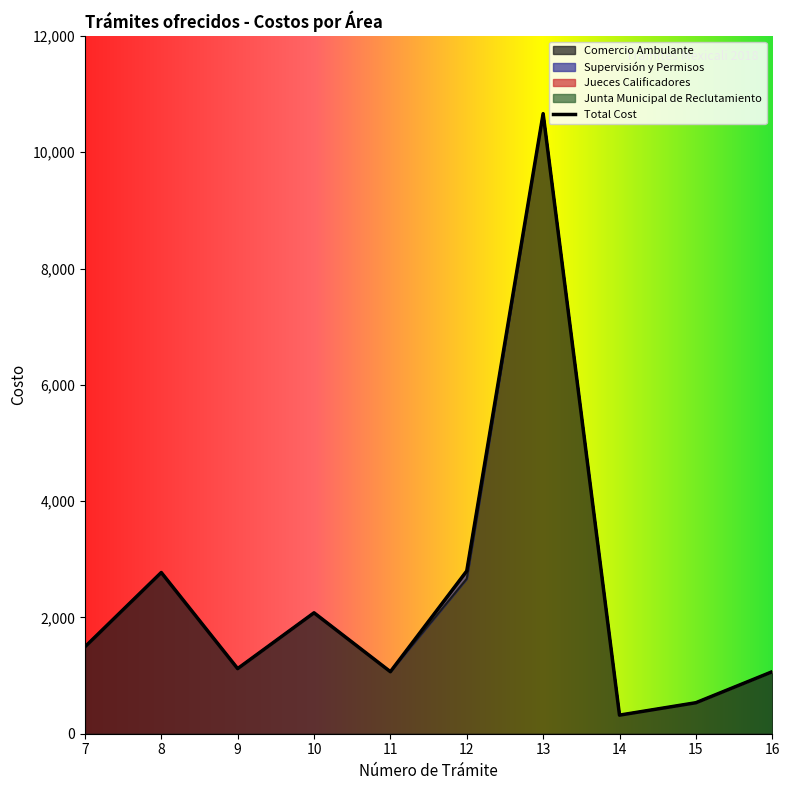

At which label is Jueces Calificadores closest to 0?

7